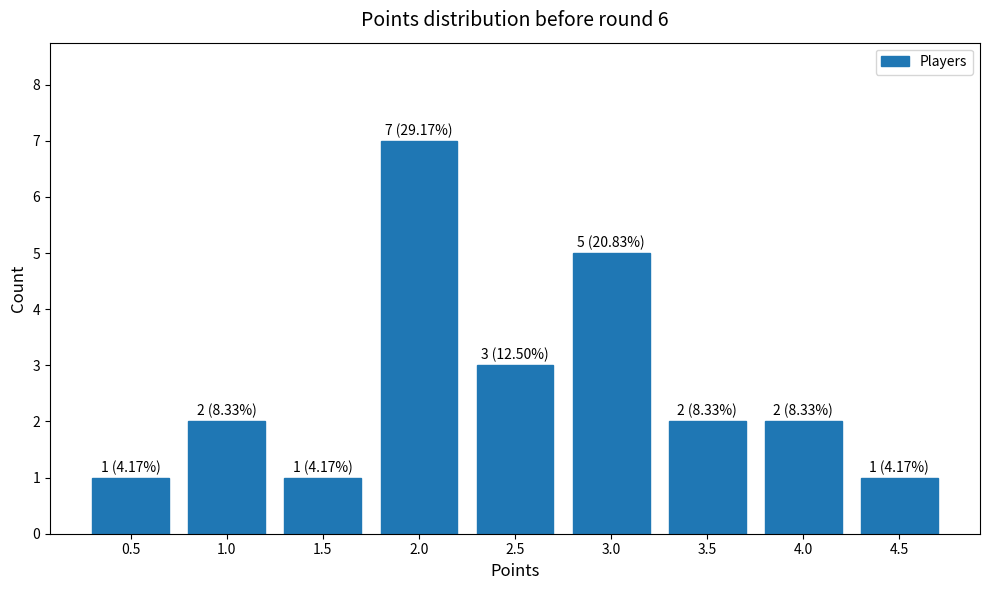

What is the value of the 7th bar from the left?

2